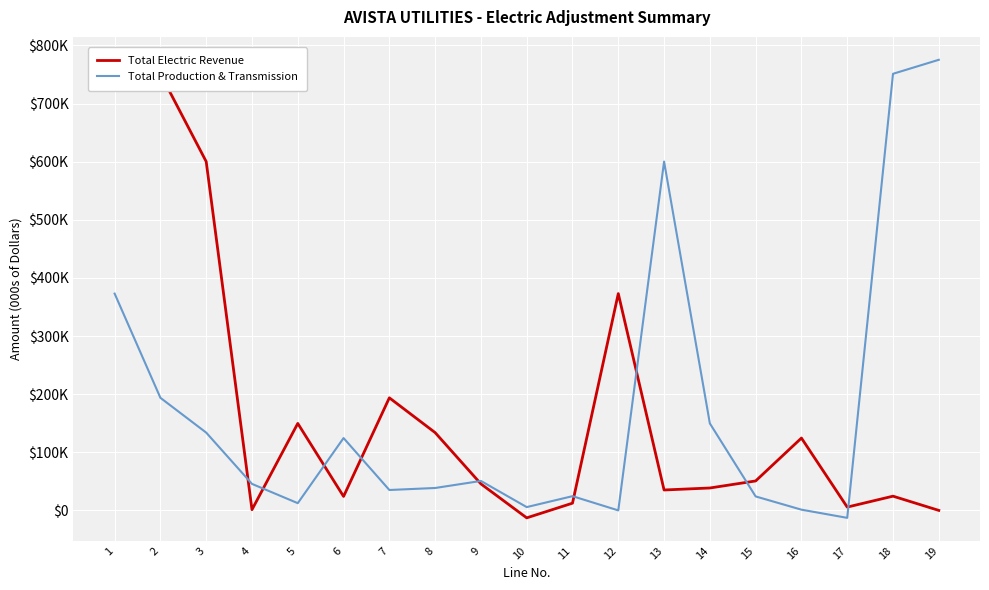

Where does the Total Electric Revenue series first go above 45659?

1